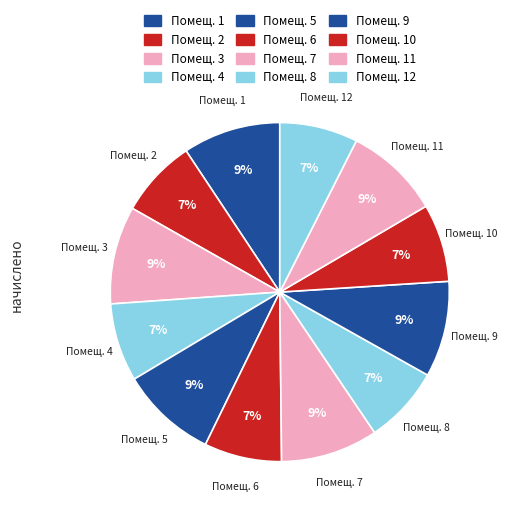

Does Помещ. 6 represent more than half of the total?

No